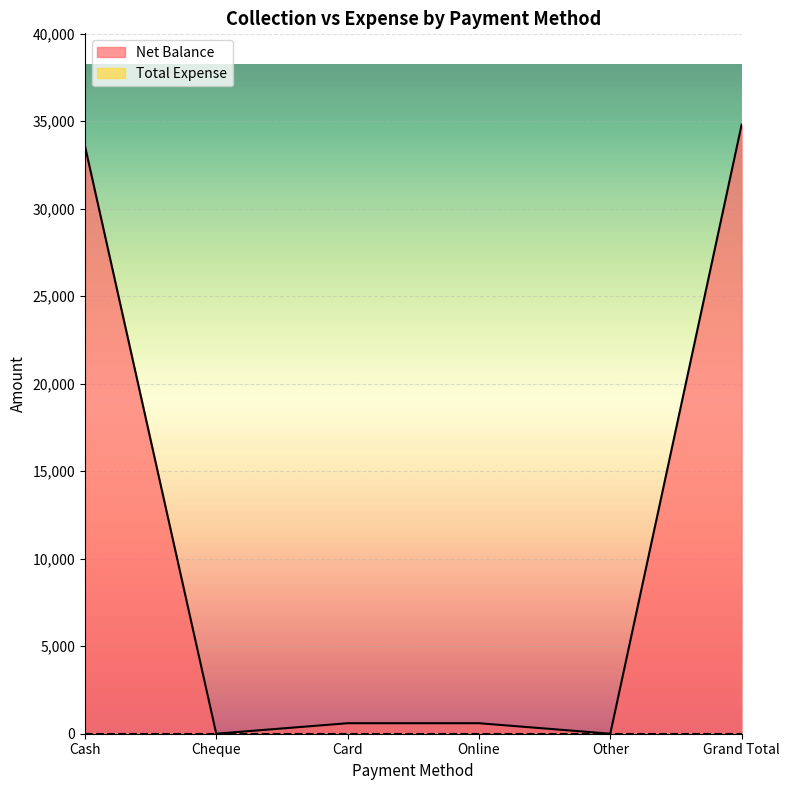

What is the difference between the maximum and minimum values?

34800